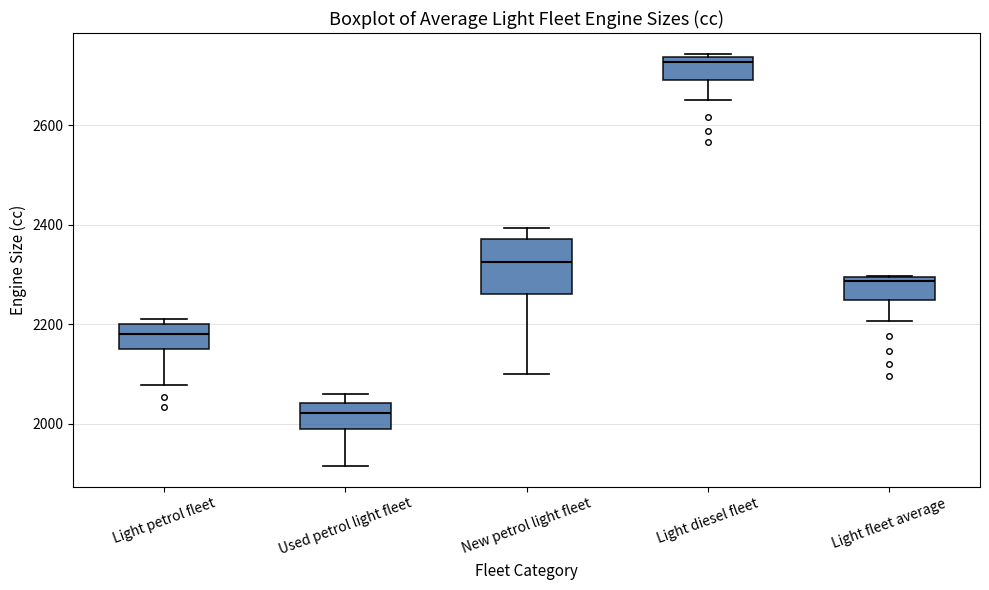

Where does the lower whisker of the box for Light petrol fleet end on the y-axis? The values are not printed on the chart, so give them approximately, as read against the axis.

2080